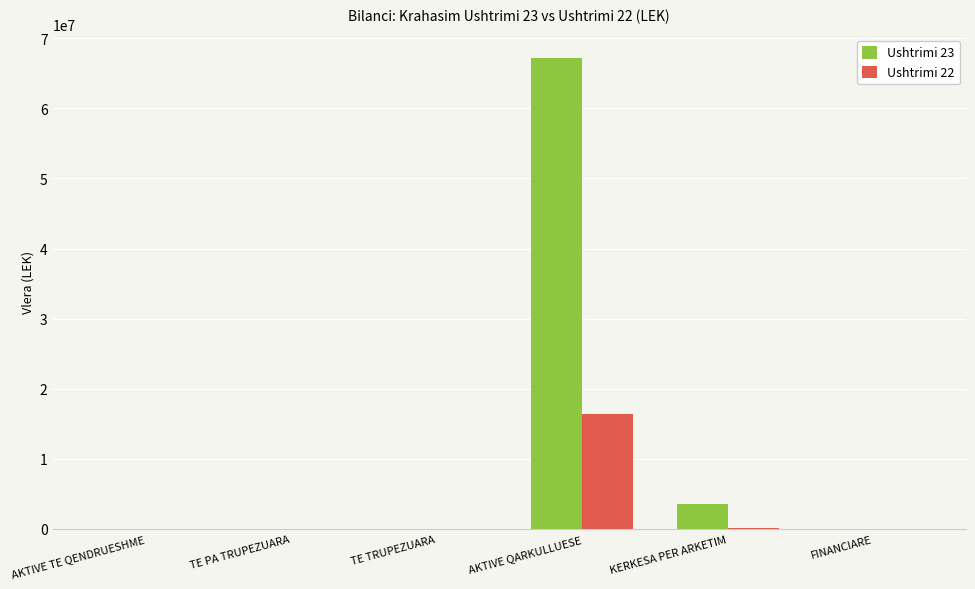

The value of Ushtrimi 23 at TE PA TRUPEZUARA is 30212556.7. True or false?

False